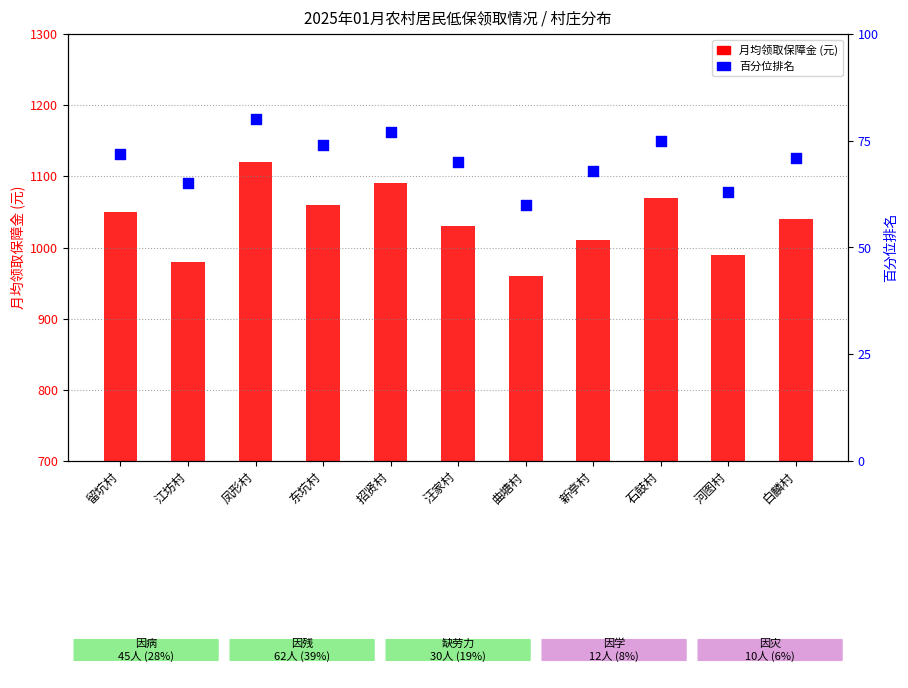

What are all the series names shown in the legend?

avg monthly grant (元), percentile rank